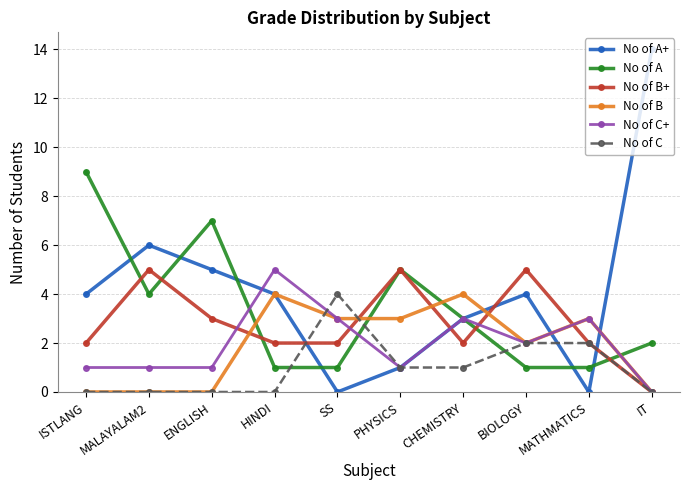

True or false: No of B has a value of 5 at HINDI.

False